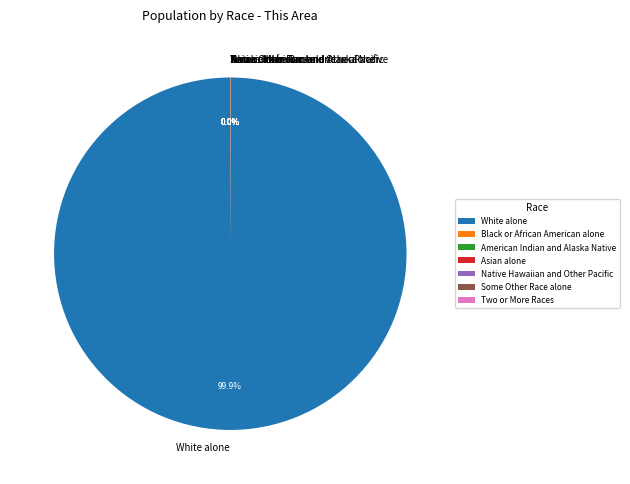

What percentage is the White alone slice, to the nearest percent?

100%